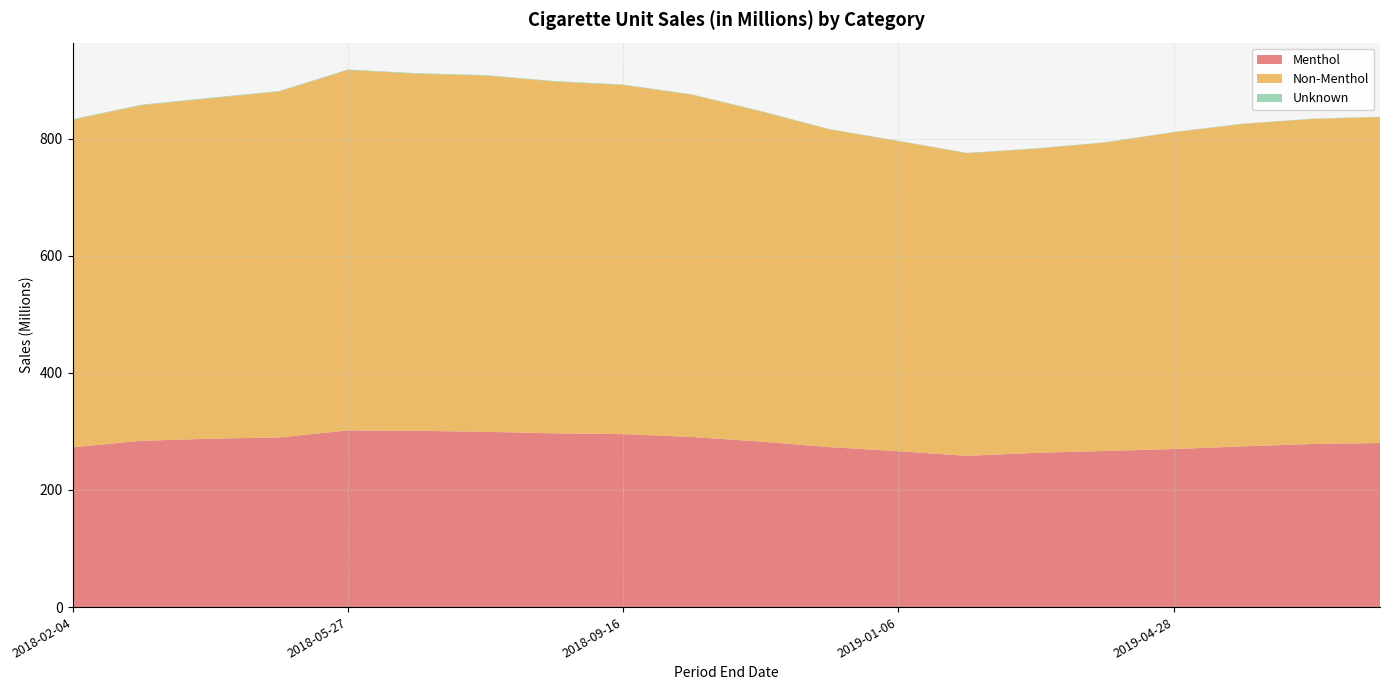

Reading right to left, extract all data points from this chart.

Menthol: 280.2	278.5	274.5	269.9	266.6	263.4	258.4	266.2	273.2	282.6	290.6	295.5	296.7	299.4	301.1	301.8	289.7	287.5	284.1	272.8
Non-Menthol: 557.0	555.1	550.7	541.1	526.8	519.5	517.0	529.8	542.6	564.2	584.4	596.3	600.9	608.4	610.0	615.6	590.8	581.4	573.1	559.5
Unknown: 0.4	0.5	0.5	0.5	0.5	0.6	0.5	0.6	0.6	0.7	0.7	0.8	0.9	0.9	0.9	0.9	0.8	1.0	0.9	0.9